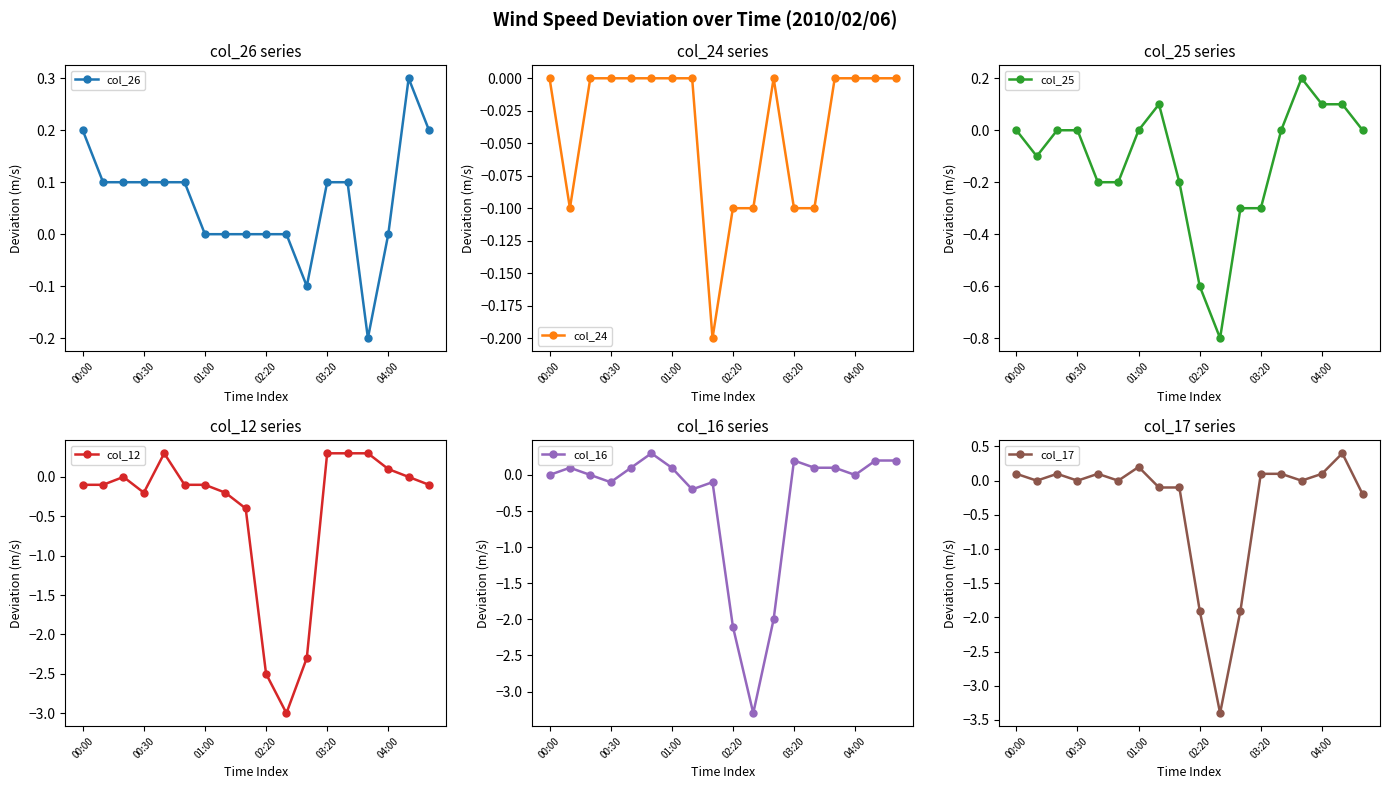

How many values in the col_16 series exceed 0?

9